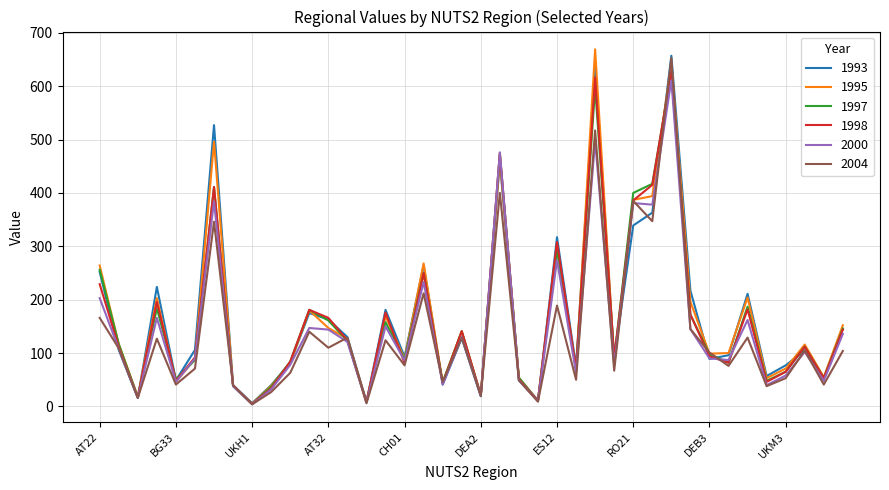

What is the sum of all 2000 values?

5929